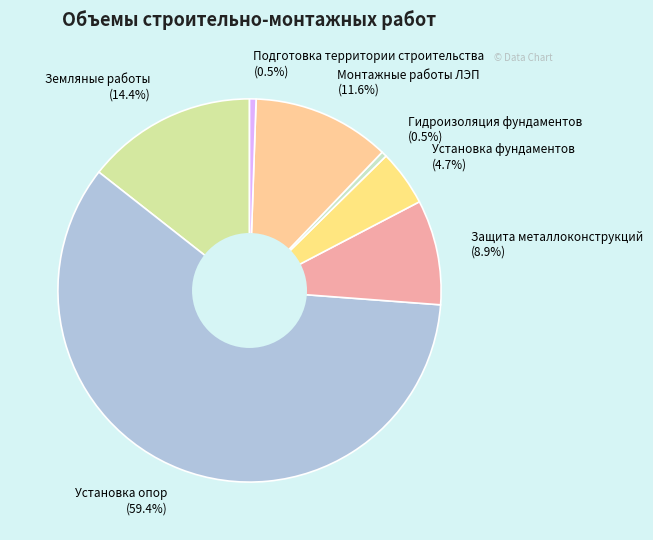

Combined, what portion of the pie is Установка фундаментов (4.7%) and Монтажные работы ЛЭП (11.6%)?

16.3%